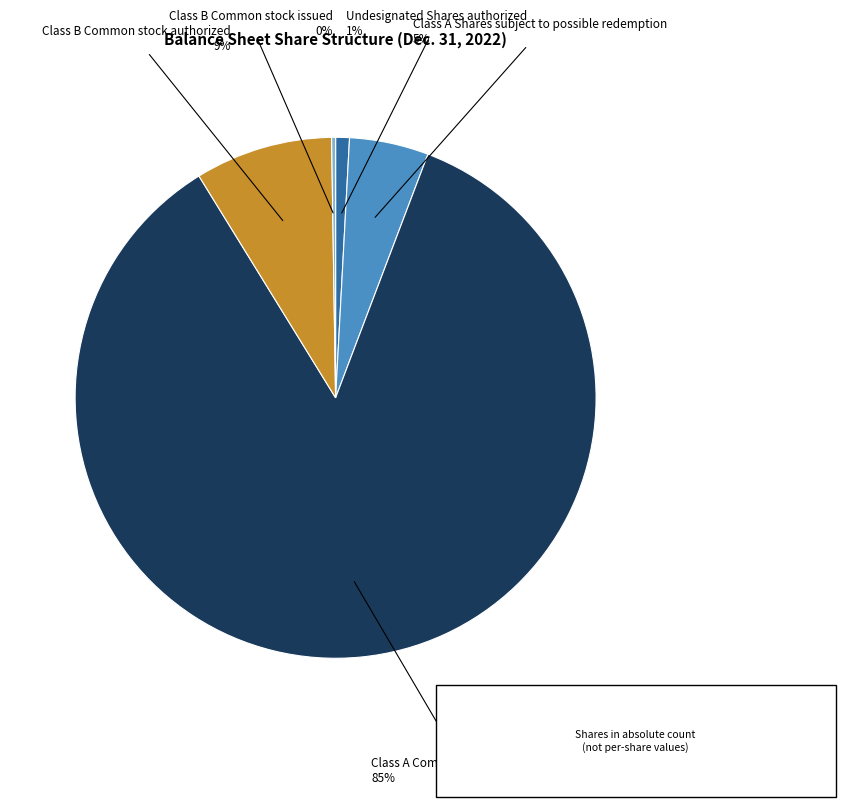

To the nearest percent, what portion does Undesignated Shares authorized represent?

1%